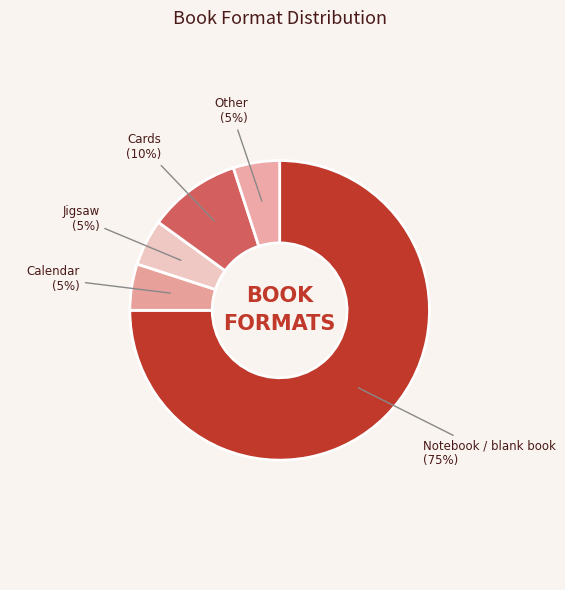

True or false: Calendar accounts for 5% of the total.

True